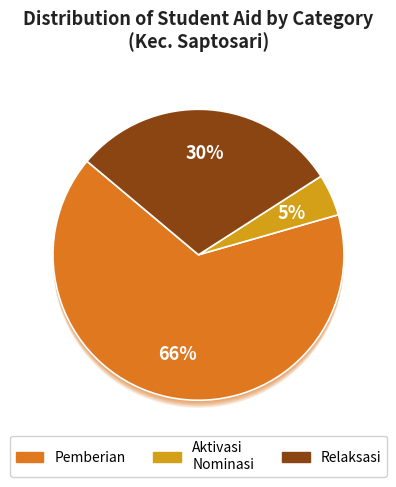

How many segments does this pie chart have?

20